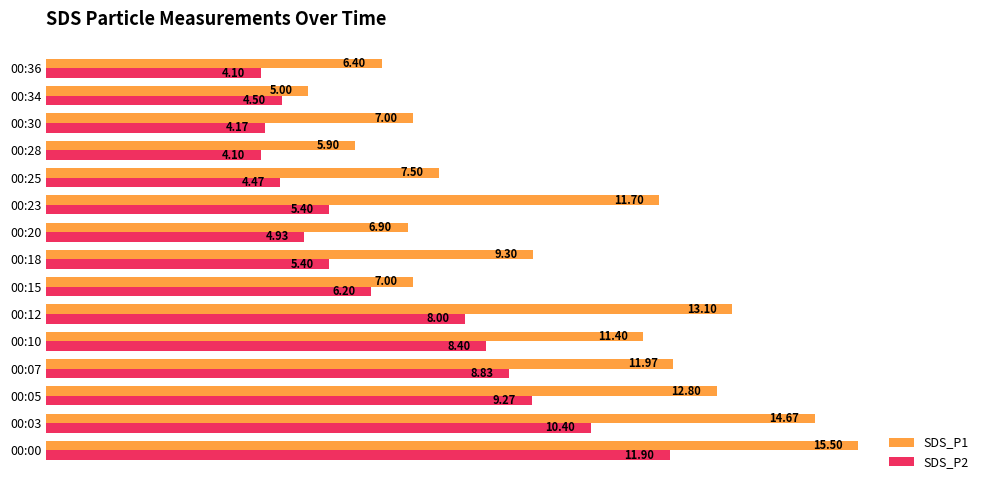

At 00:30, list the series in order from smallest to largest.

SDS_P2, SDS_P1